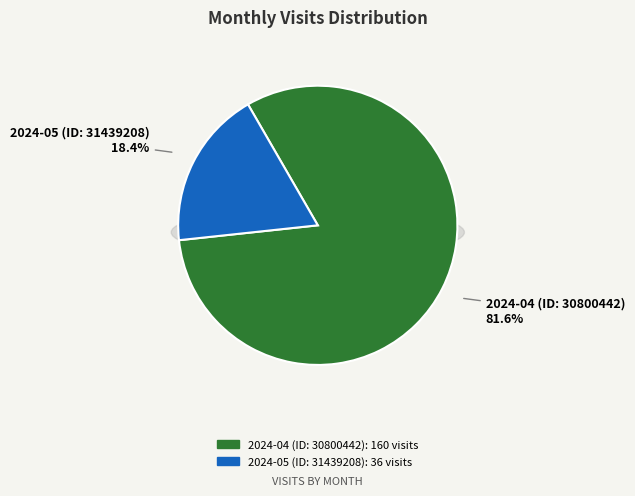

To the nearest percent, what is the combined percentage of 2024-05 (ID: 31439208) and 2024-04 (ID: 30800442)?

100%